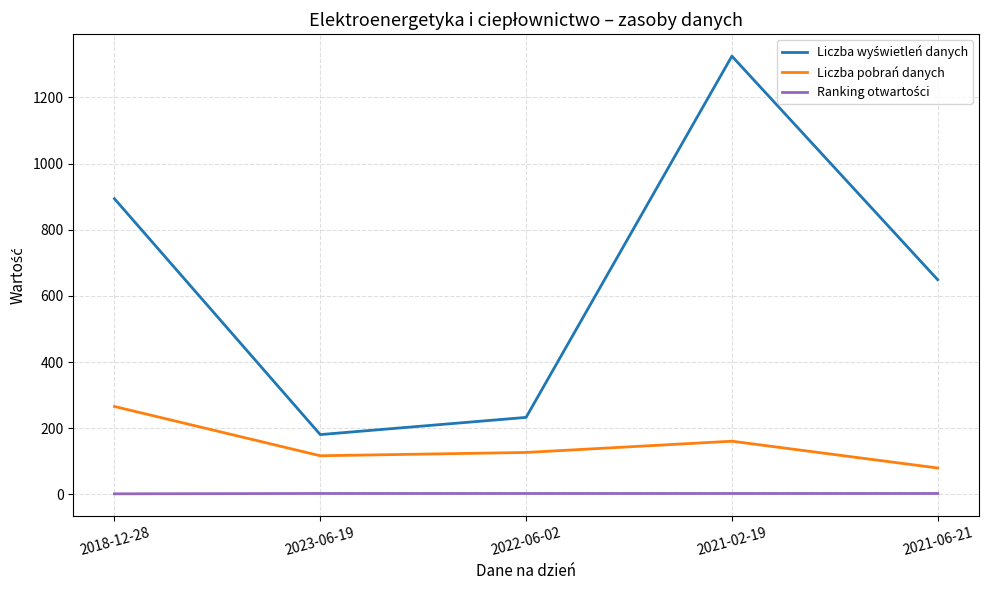

What is the sum of the Liczba pobrań danych values at 2022-06-02 and 2023-06-19?

244